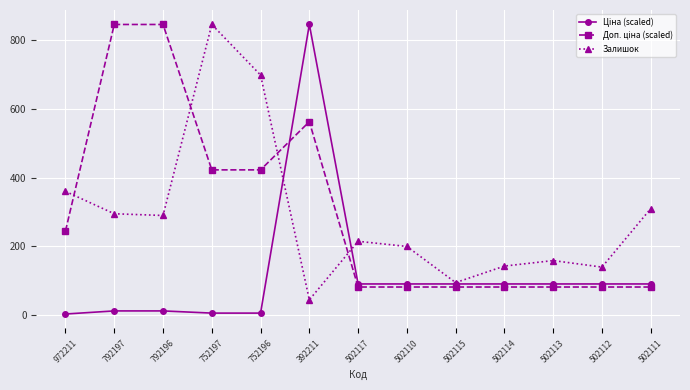

What is the label of the 12th point from the left?

502112